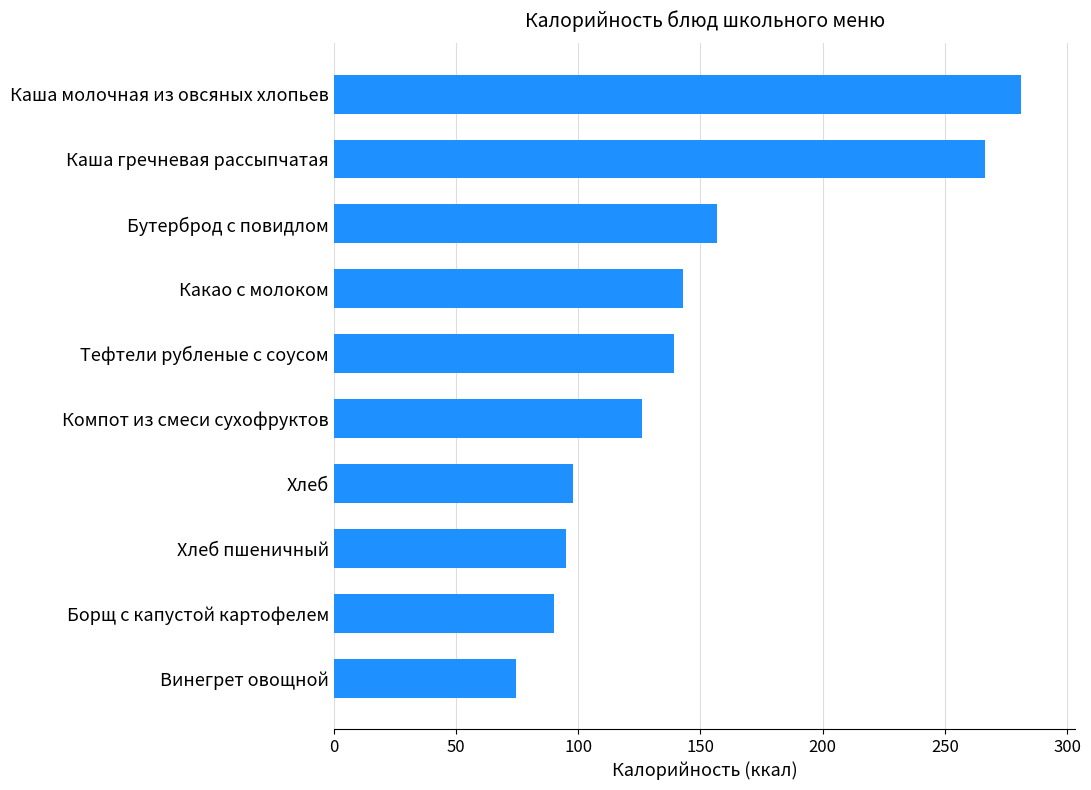

How many bars are there in total?

10